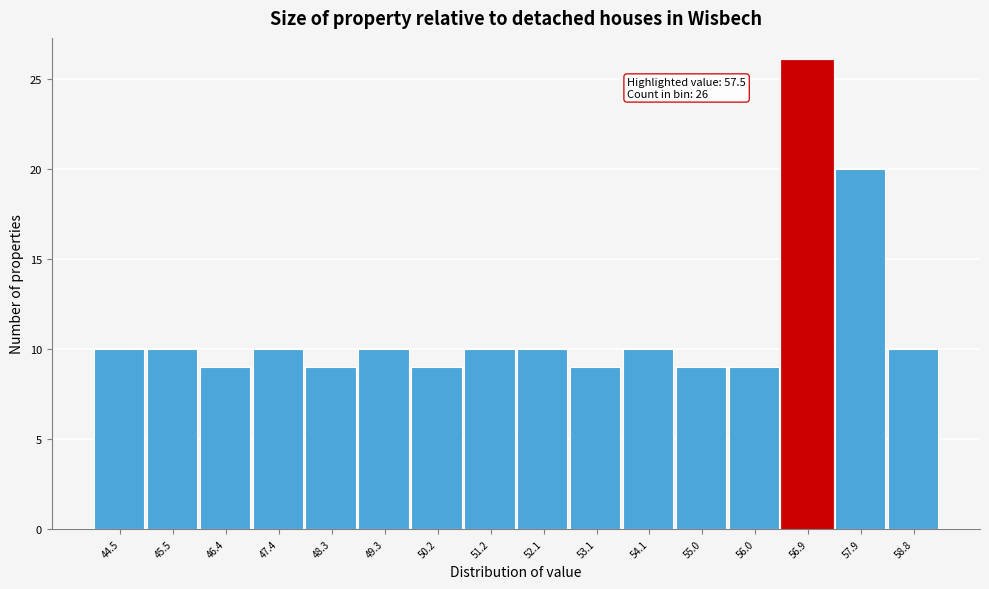

Reading left to right, transcribe all the data shown in this chart.

10	10	9	10	9	10	9	10	10	9	10	9	9	26	20	10